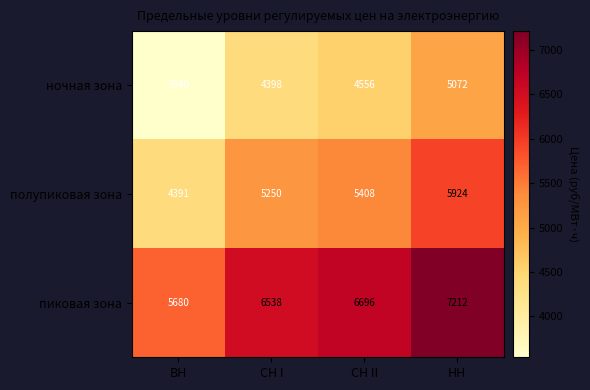

Which series has the widest spread of values?

полупиковая зона